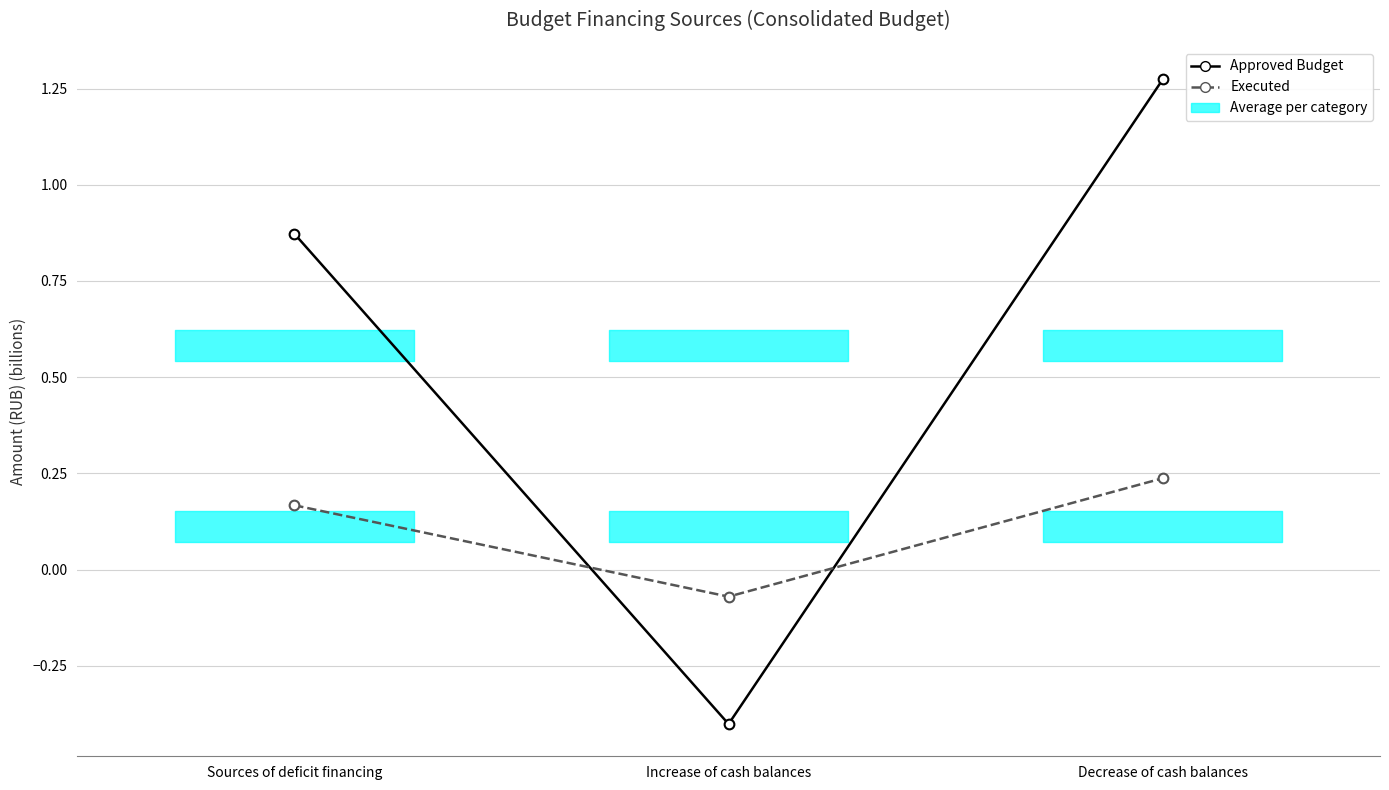

What is the label of the 1st point from the right?

Decrease of cash balances